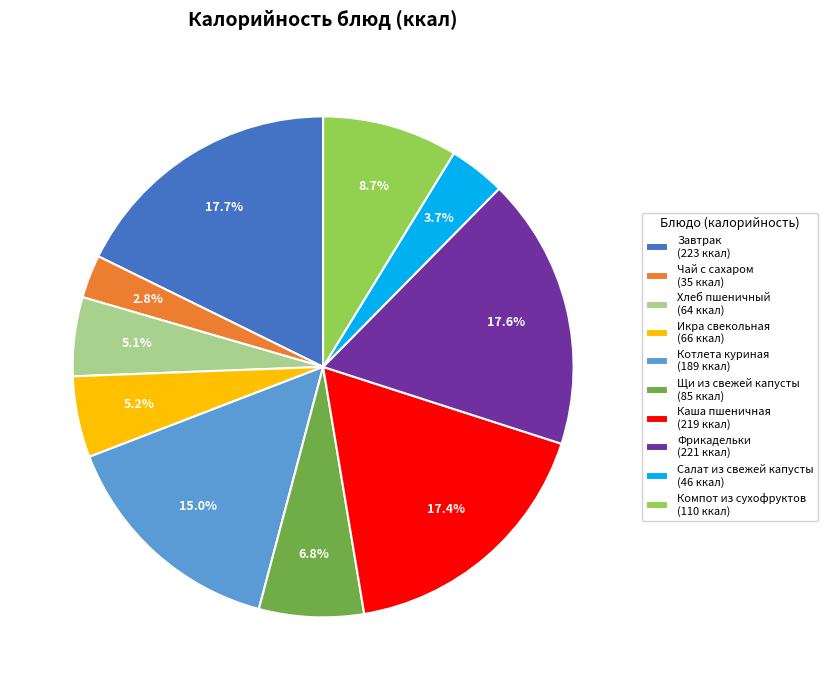

What is the ratio of the value at Щи из свежей капусты (85 ккал) to the value at Чай с сахаром (35 ккал)?

2.4